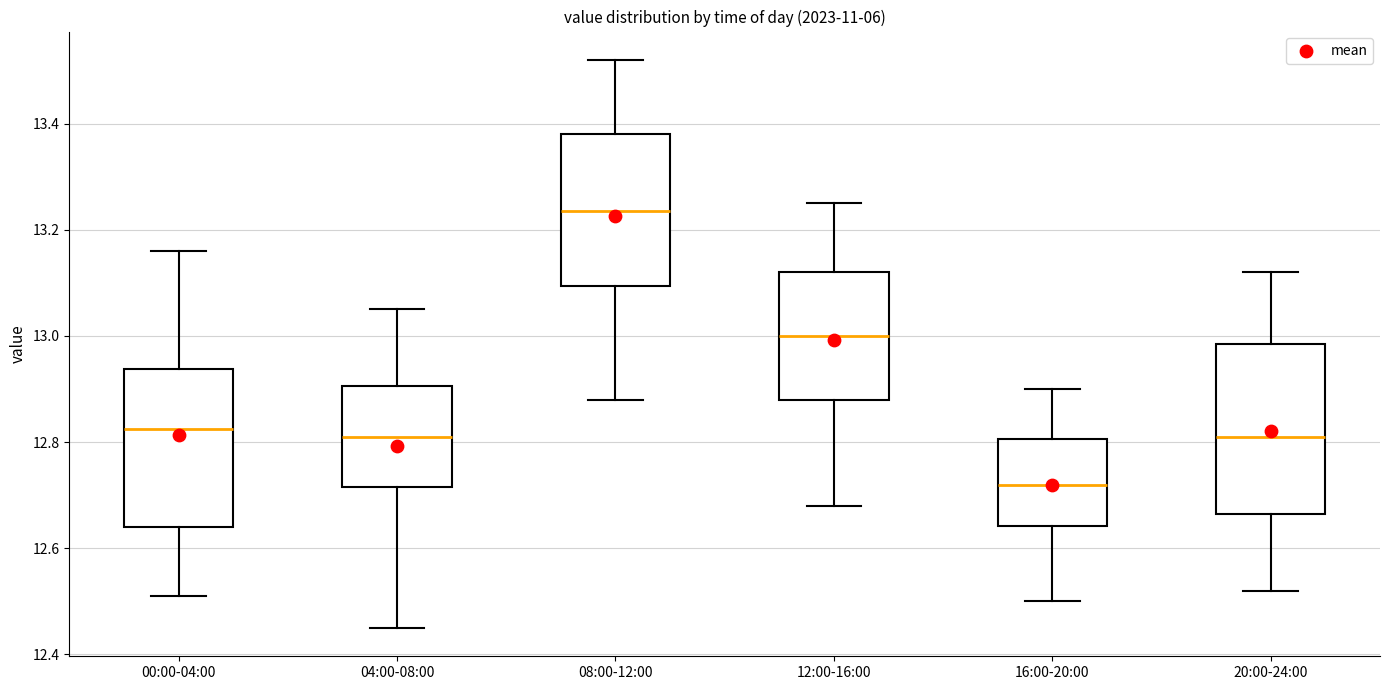

Where does the lower whisker of the box for 04:00-08:00 end on the y-axis? The values are not printed on the chart, so give them approximately, as read against the axis.

12.46